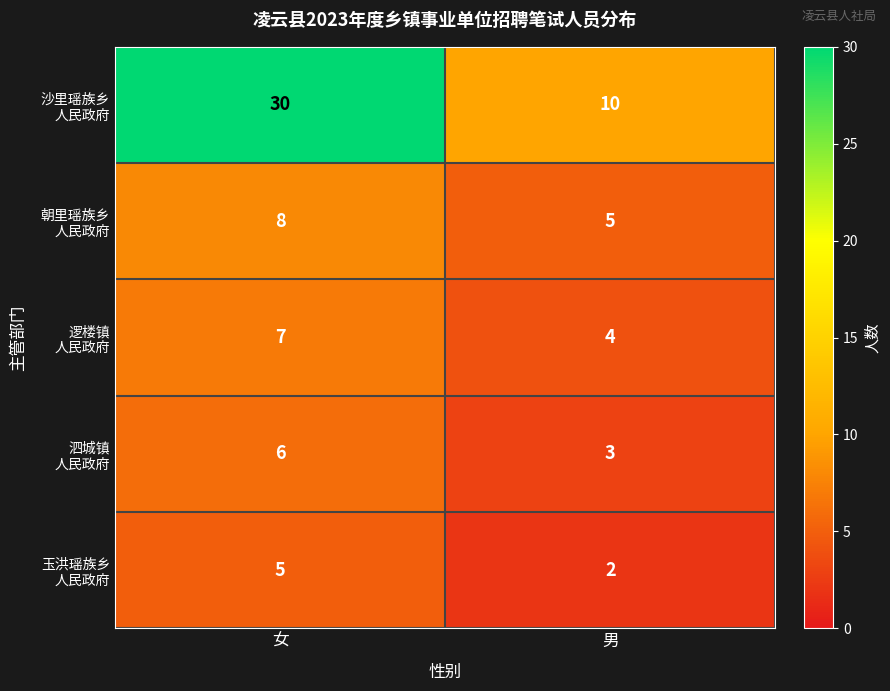

How many data points does each series have?

2